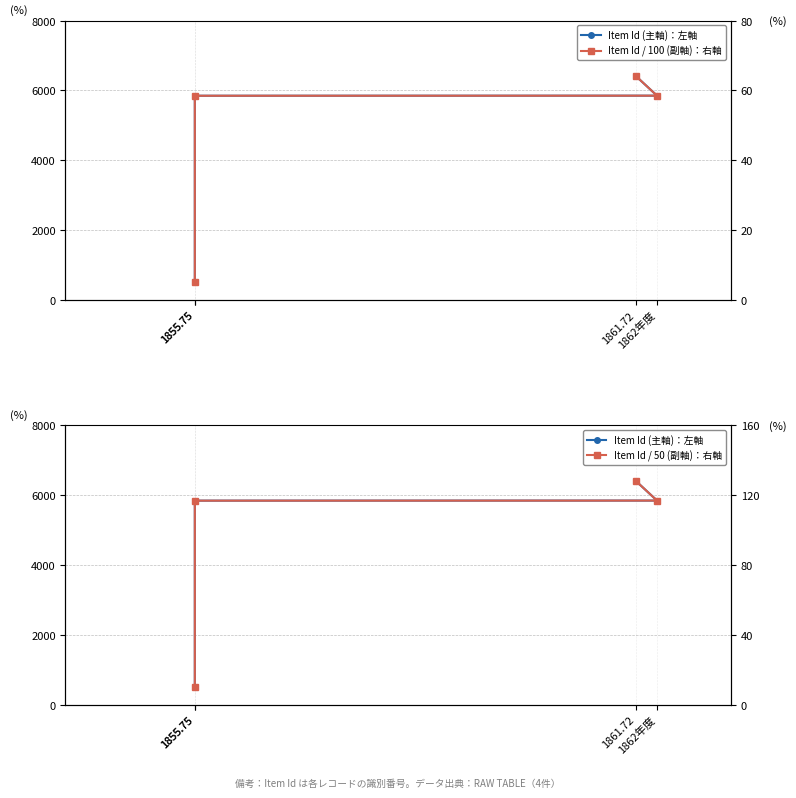

The Item Id (主軸)：左軸 series shows 5846.0 at 1855.75. True or false?

True